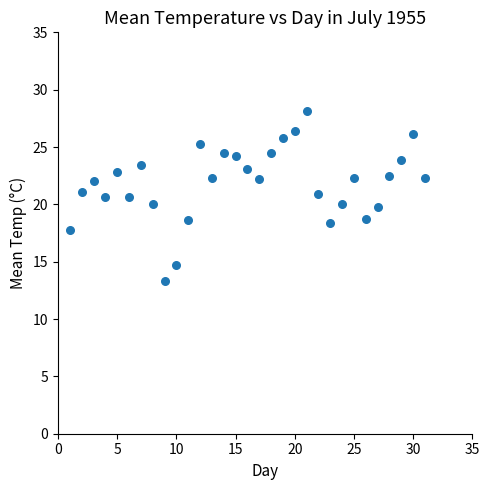

What is the range of Y values (max minus min)?

14.8